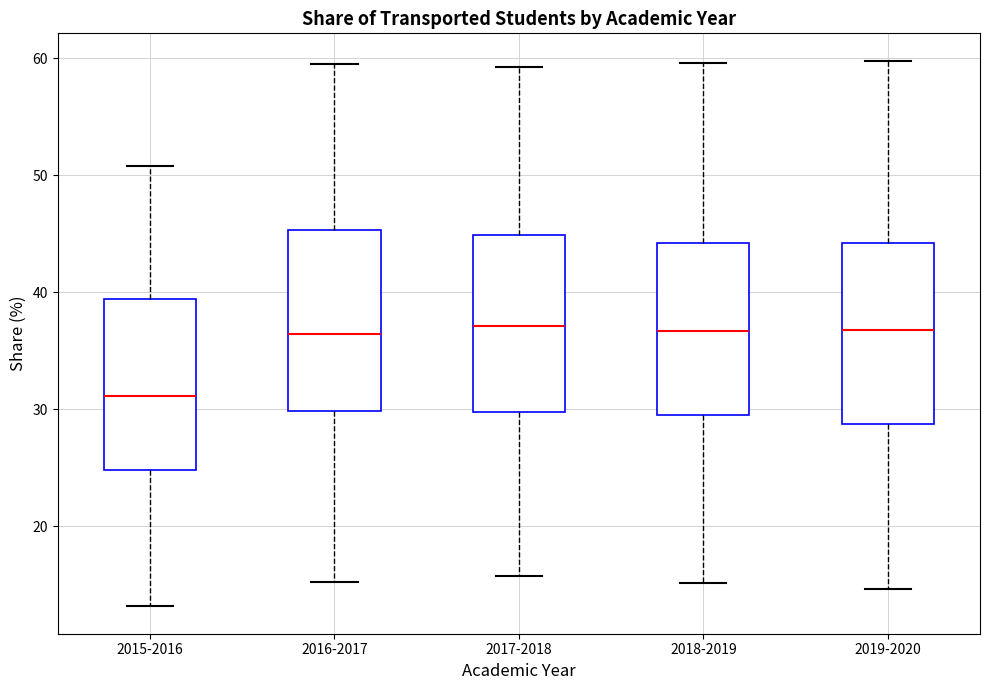

Which box has the lowest median line?

2015-2016